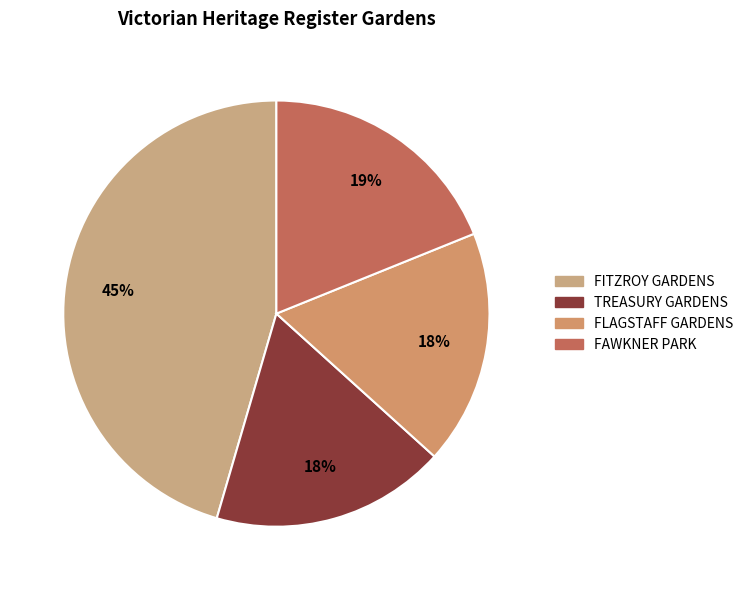

Does TREASURY GARDENS represent more than half of the total?

No